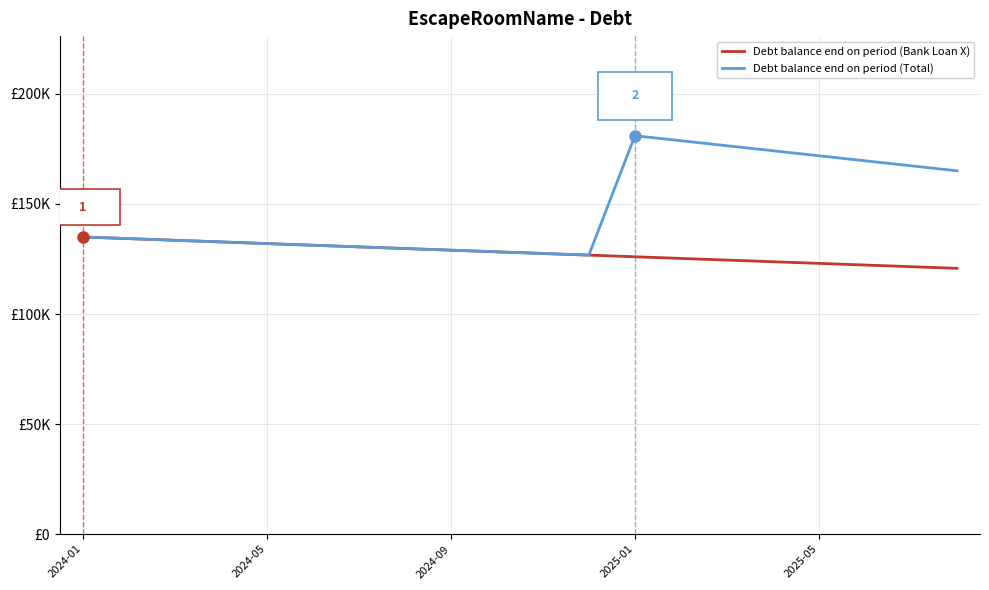

What are all the series names shown in the legend?

Debt balance end on period (Bank Loan X), Debt balance end on period (Total)